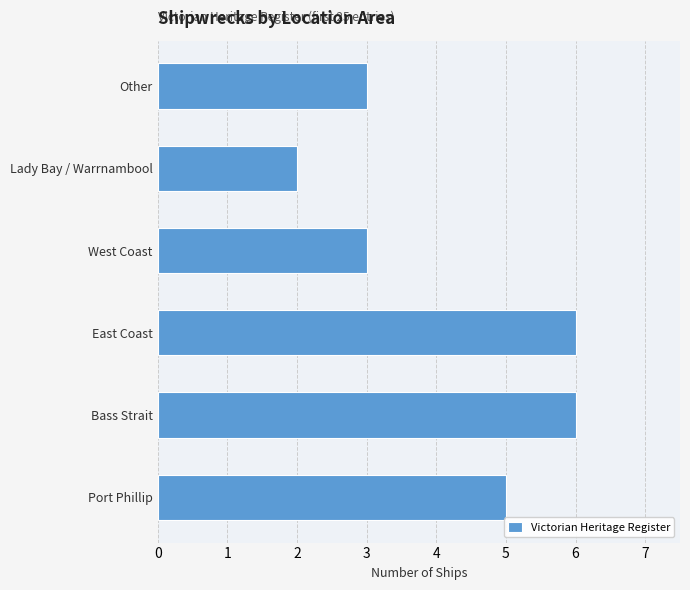

What is the ratio of the value at Port Phillip to the value at Lady Bay / Warrnambool?

2.5